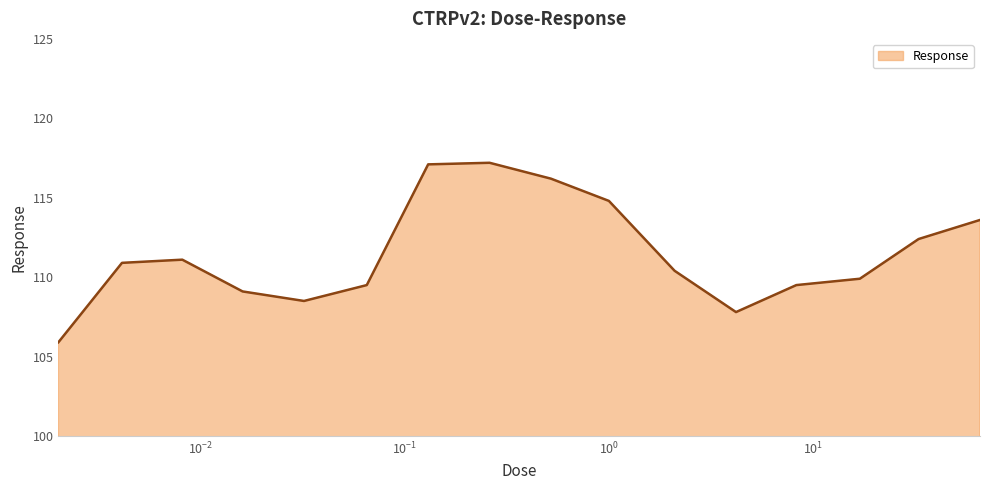

What is the smallest value displayed?

105.9